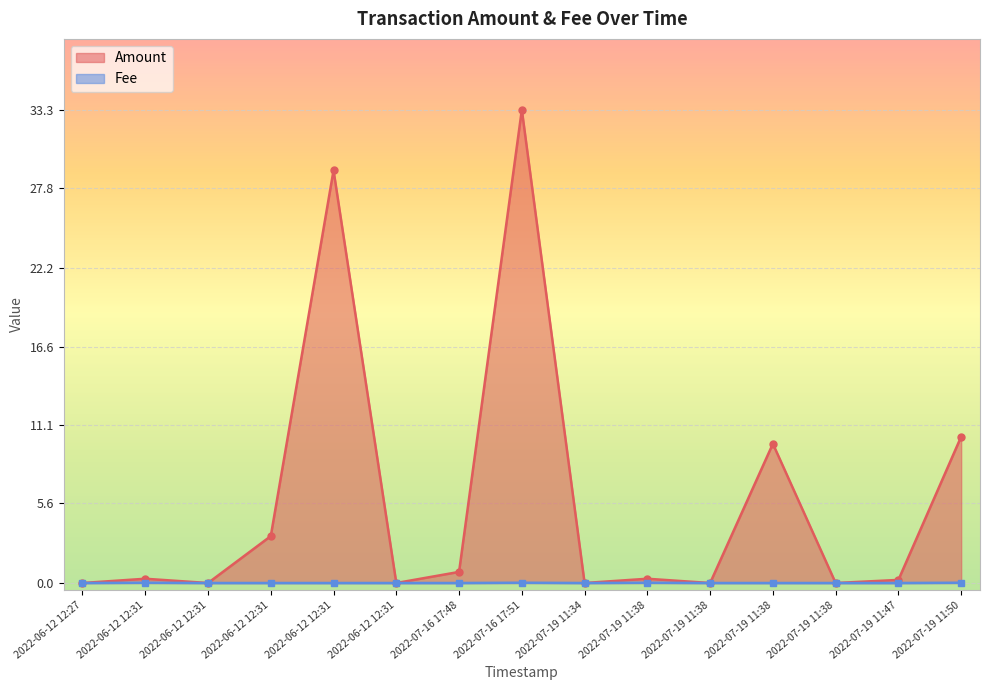

What is the total value across all series at 2022-07-19 11:47?

0.2